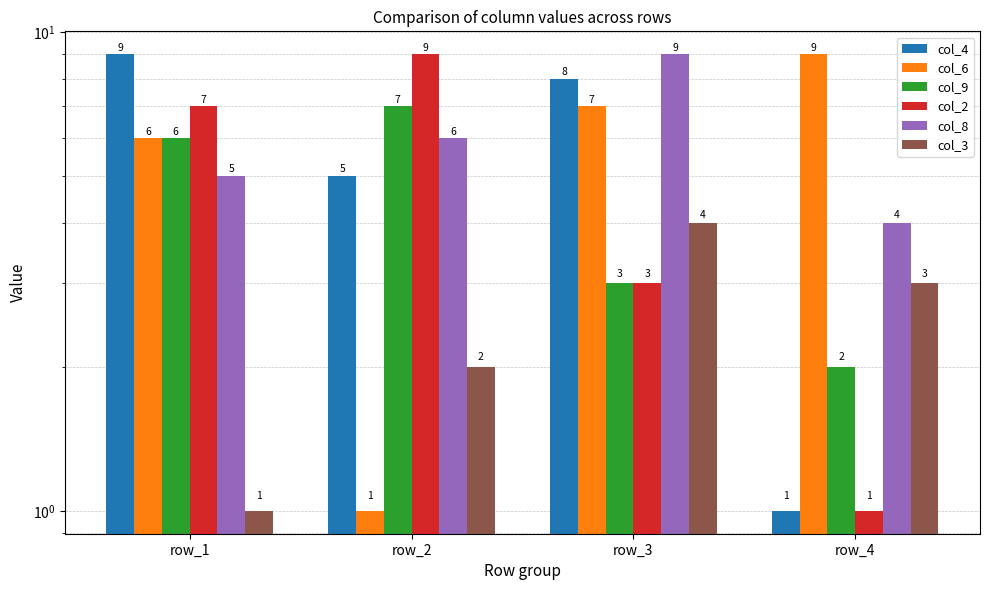

Rank the series by their maximum value, from highest to lowest.

col_4, col_6, col_2, col_8, col_9, col_3